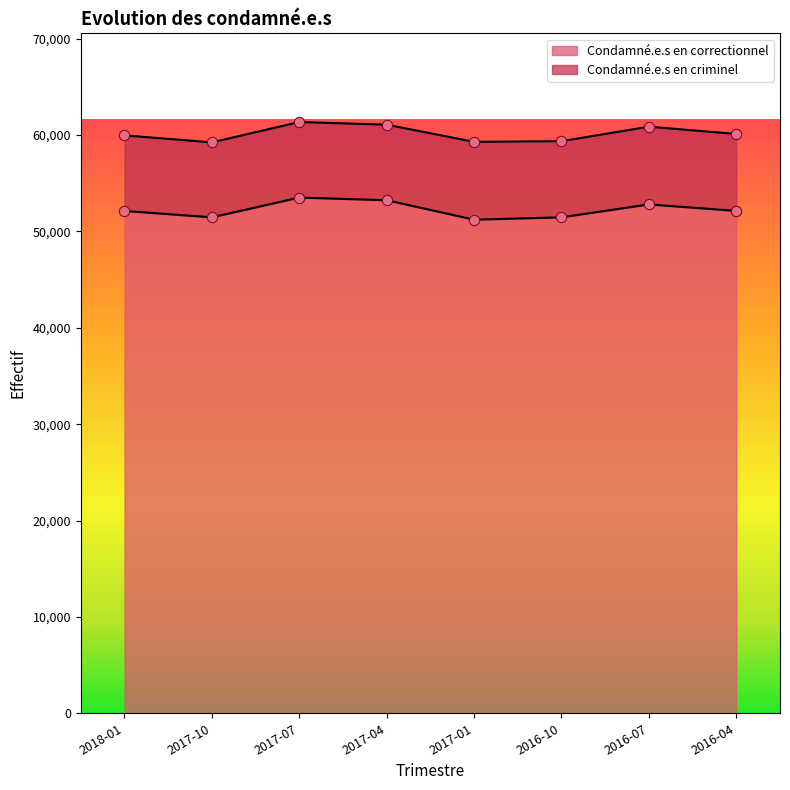

What is the ratio of the value at 2017-01 to the value at 2018-01?

1.0